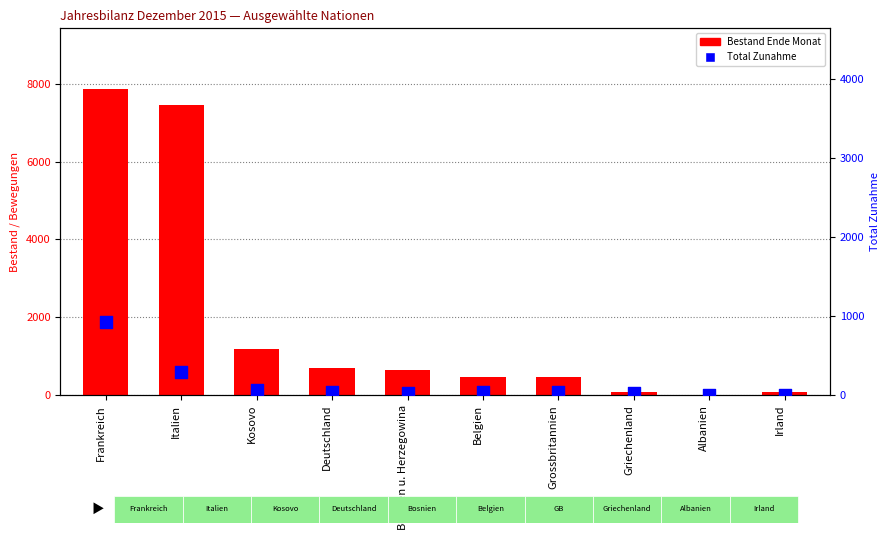

Is the value of Bestand Ende Monat at Italien greater than the value of Total Zunahme at Kosovo?

Yes